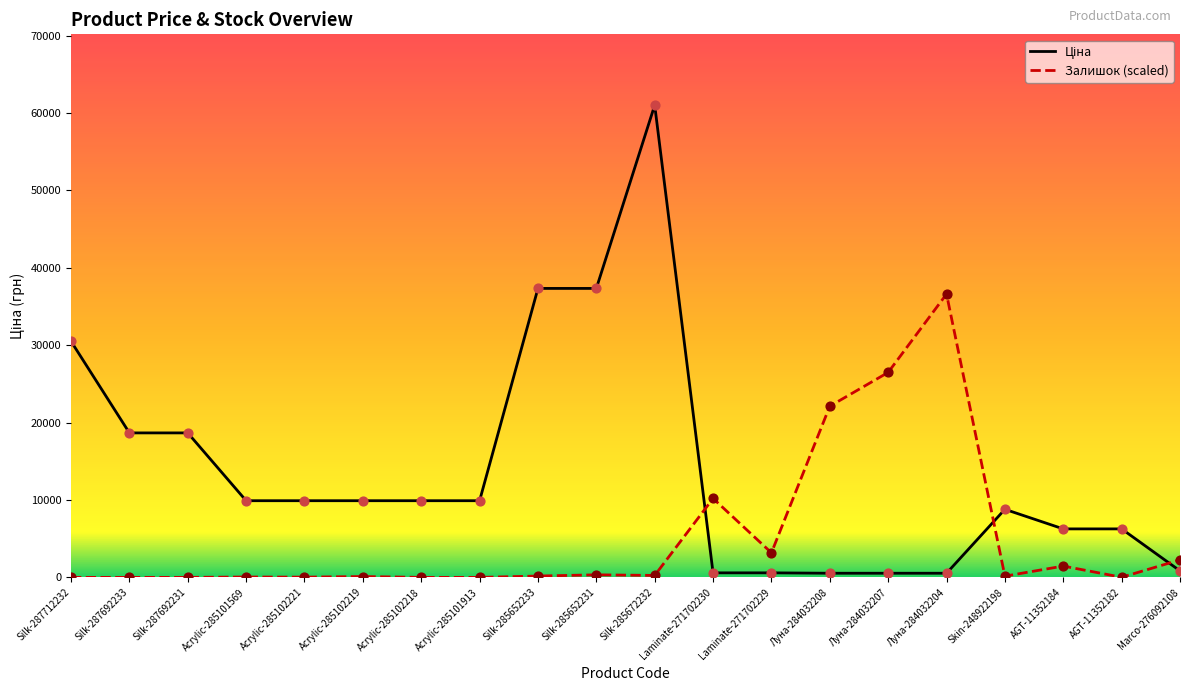

What is the total value across all series at Луна-284032208?

22655.2